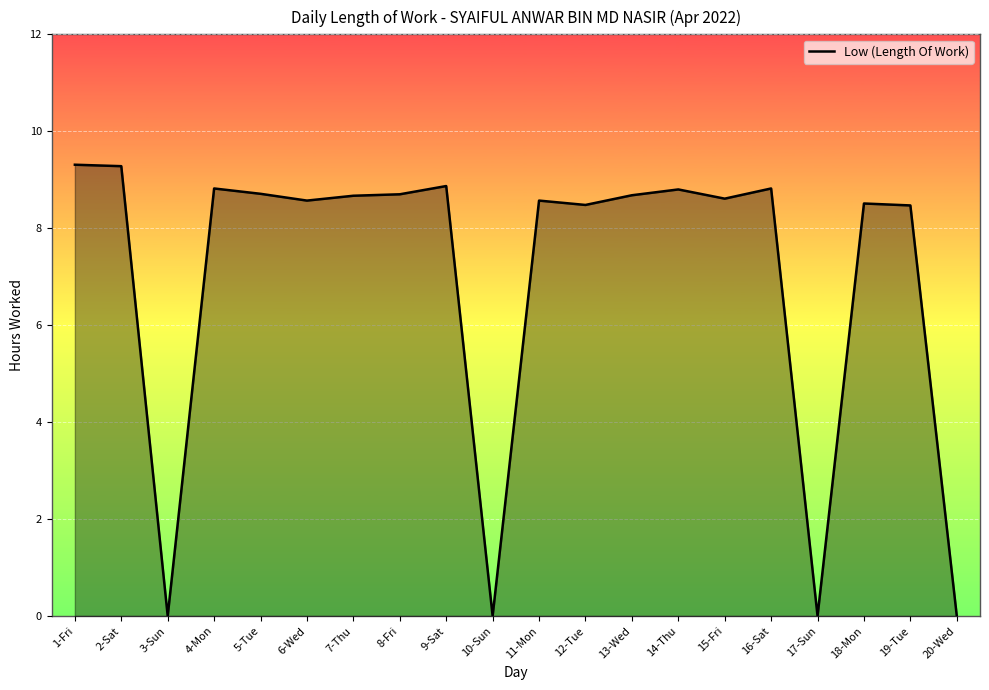

What is the change in value from 13-Wed to 14-Thu?

+0.1